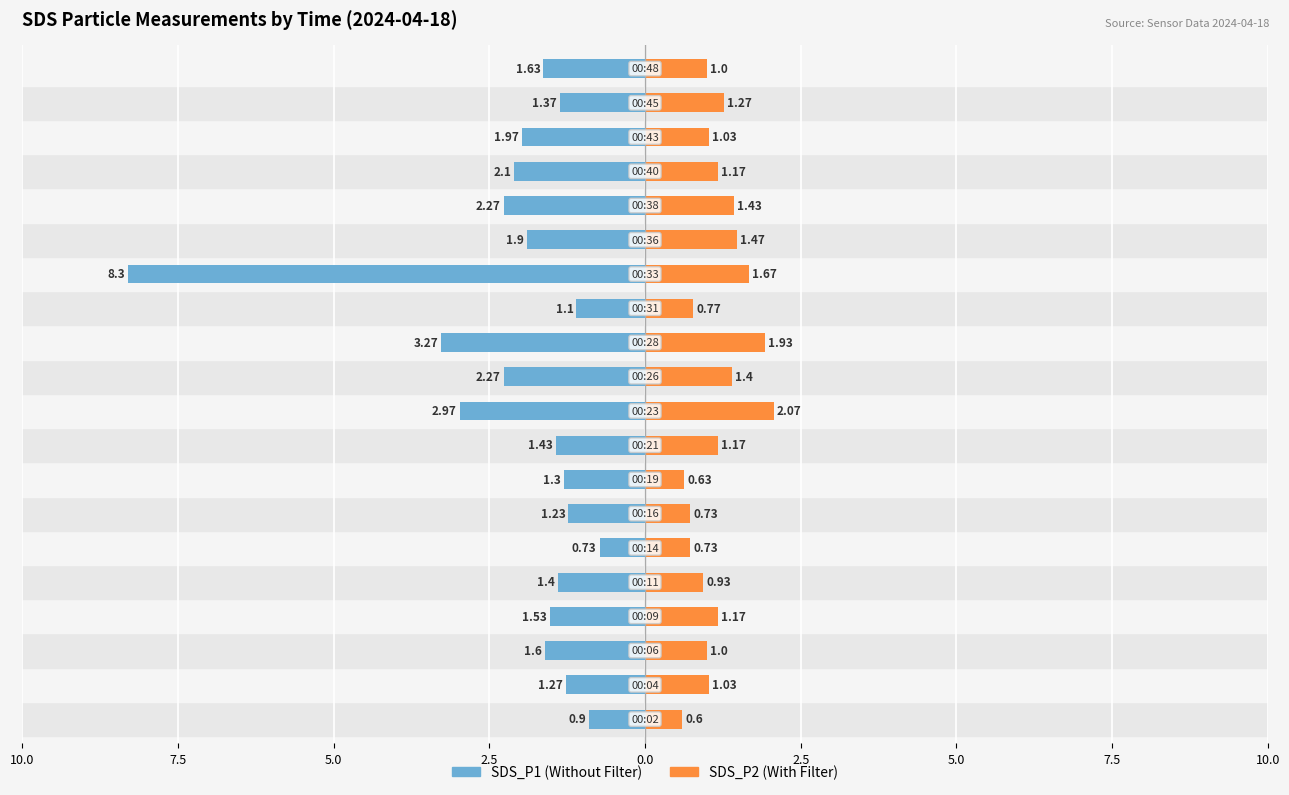

How many data points does each series have?

20